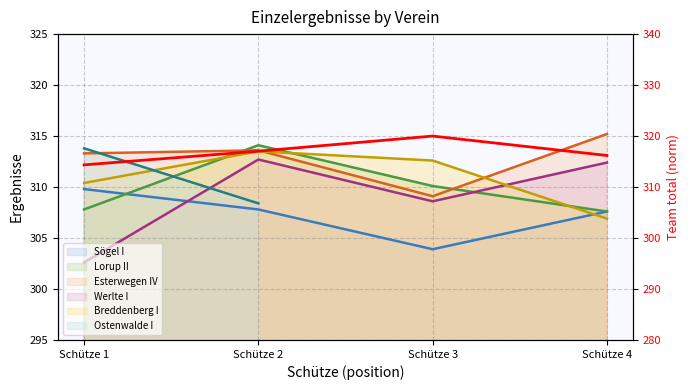

List the labels in order of value, smallest first.

Schütze 1, Schütze 4, Schütze 2, Schütze 3